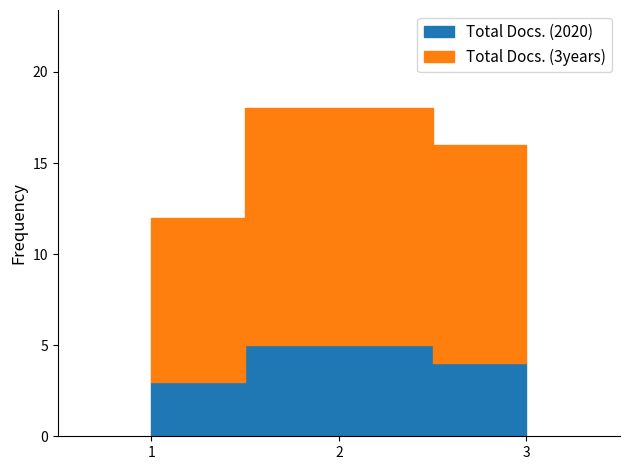

Which series has the widest spread of values?

Total Docs. (3years)